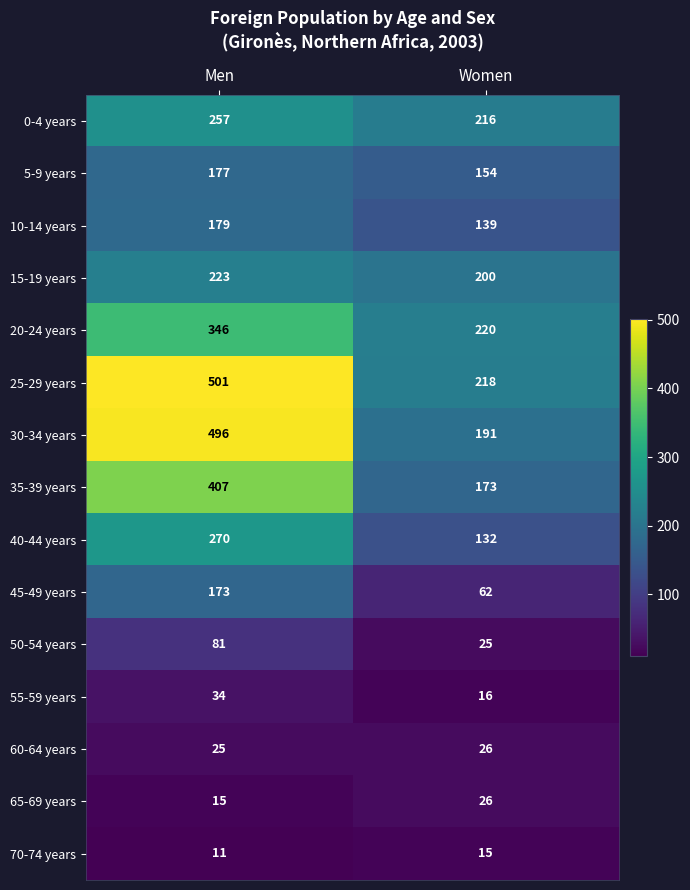

Count the number of data series in this chart.

15